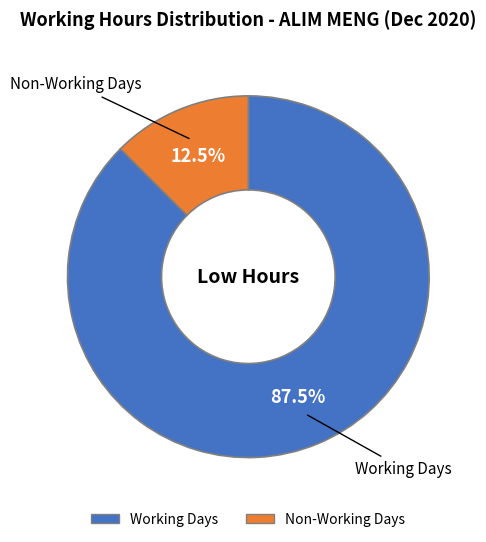

Does any single category account for the majority?

Yes